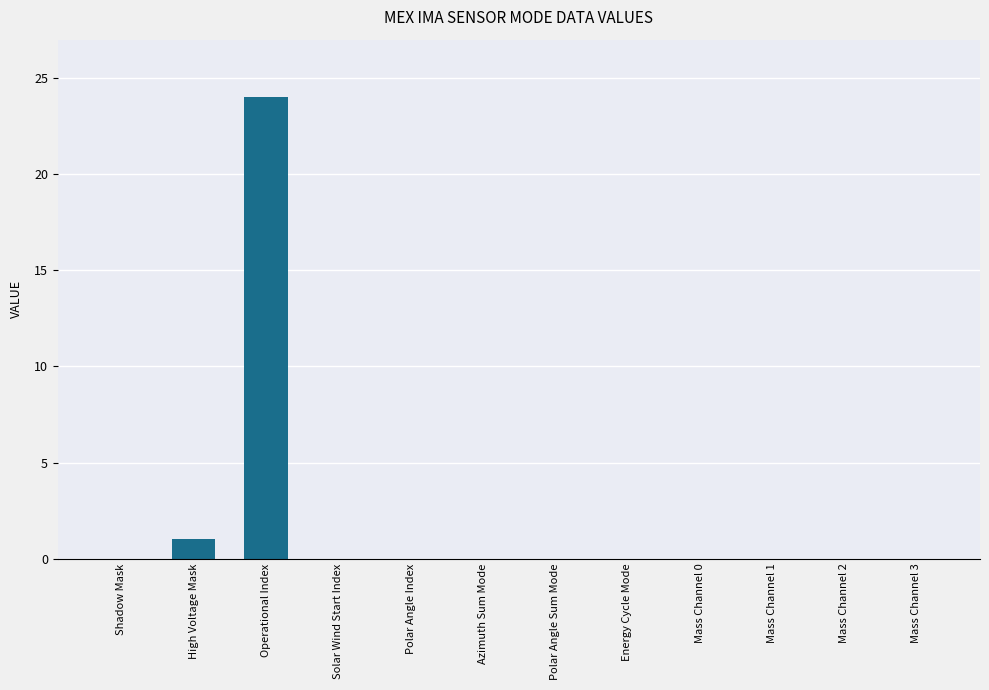

Count the number of data series in this chart.

1